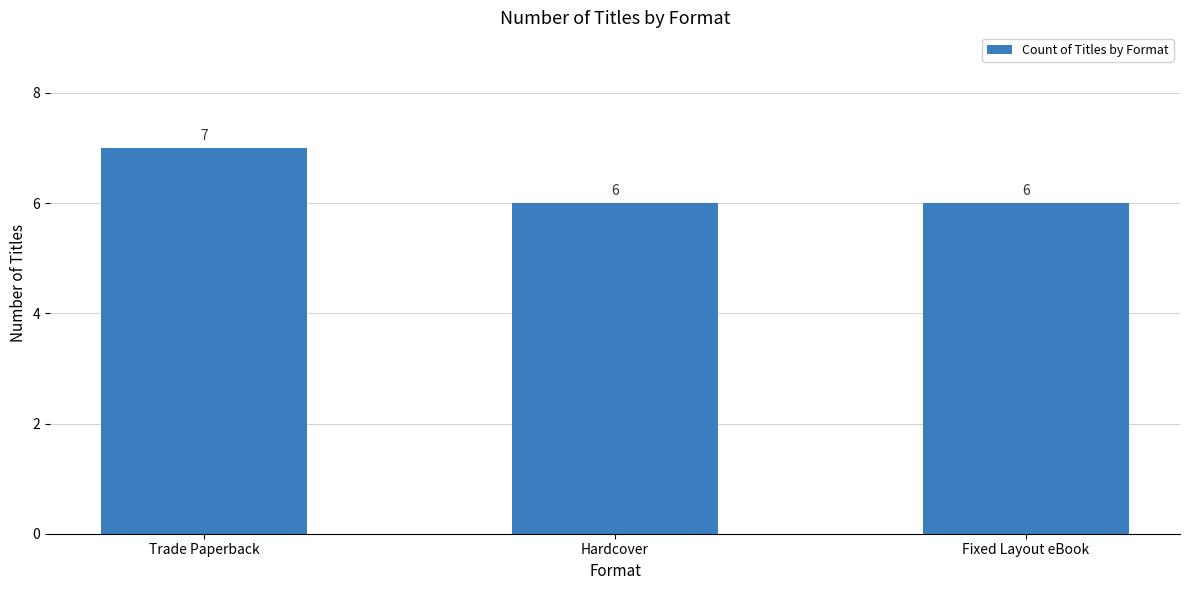

What is the value of the 1st bar from the left?

7